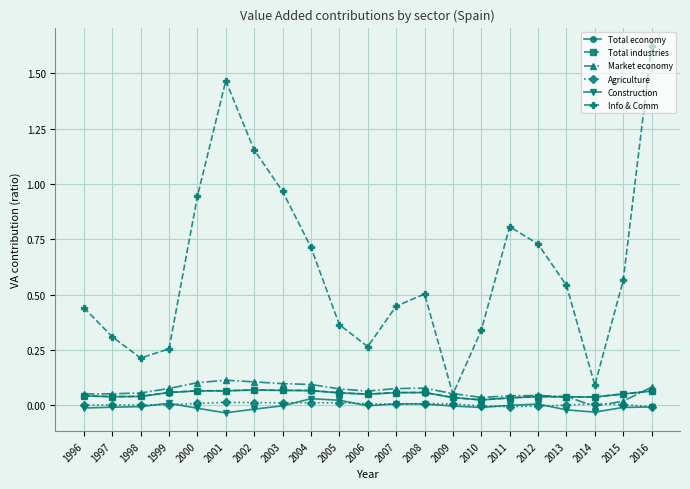

Does the chart display data point markers on the line(s)?

Yes